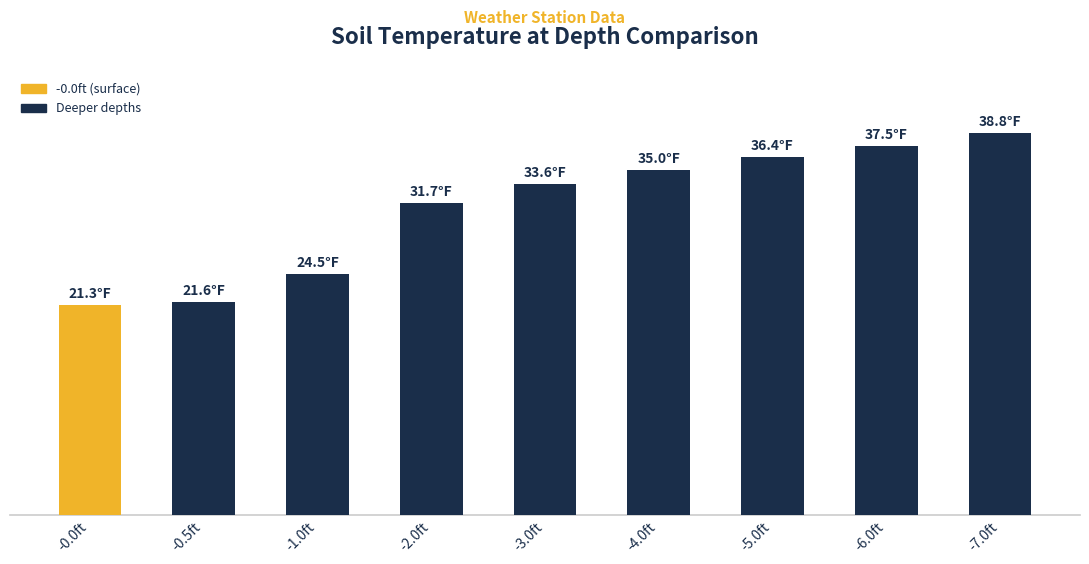

What is the ratio of the value at -3.0ft to the value at -1.0ft?

1.4